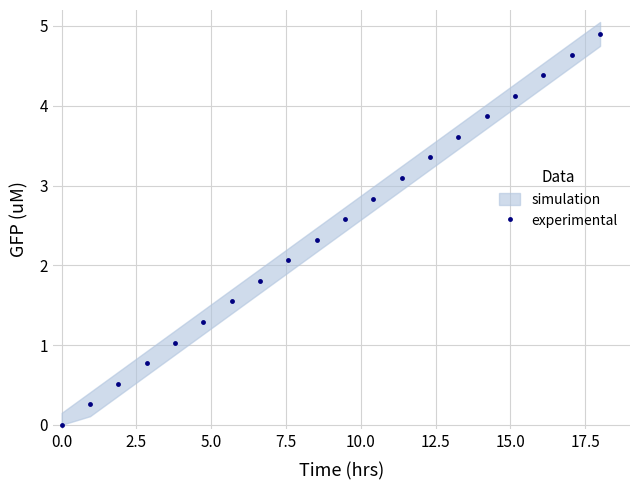

Reading left to right, list all the values displayed in this chart.

0.0	0.3	0.5	0.8	1.0	1.3	1.5	1.8	2.1	2.3	2.6	2.8	3.1	3.4	3.6	3.9	4.1	4.4	4.6	4.9